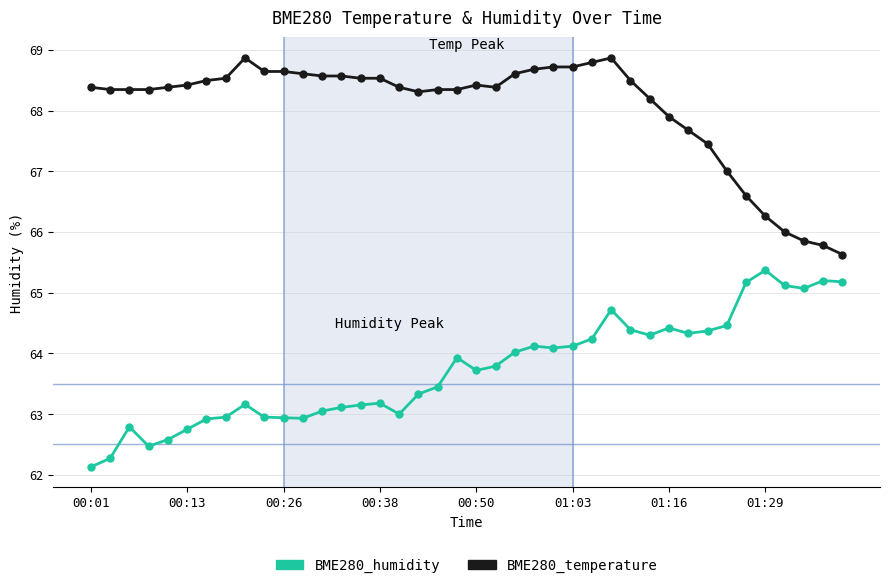

What is the value of the BME280_humidity point at the 34th from the left?

64.5